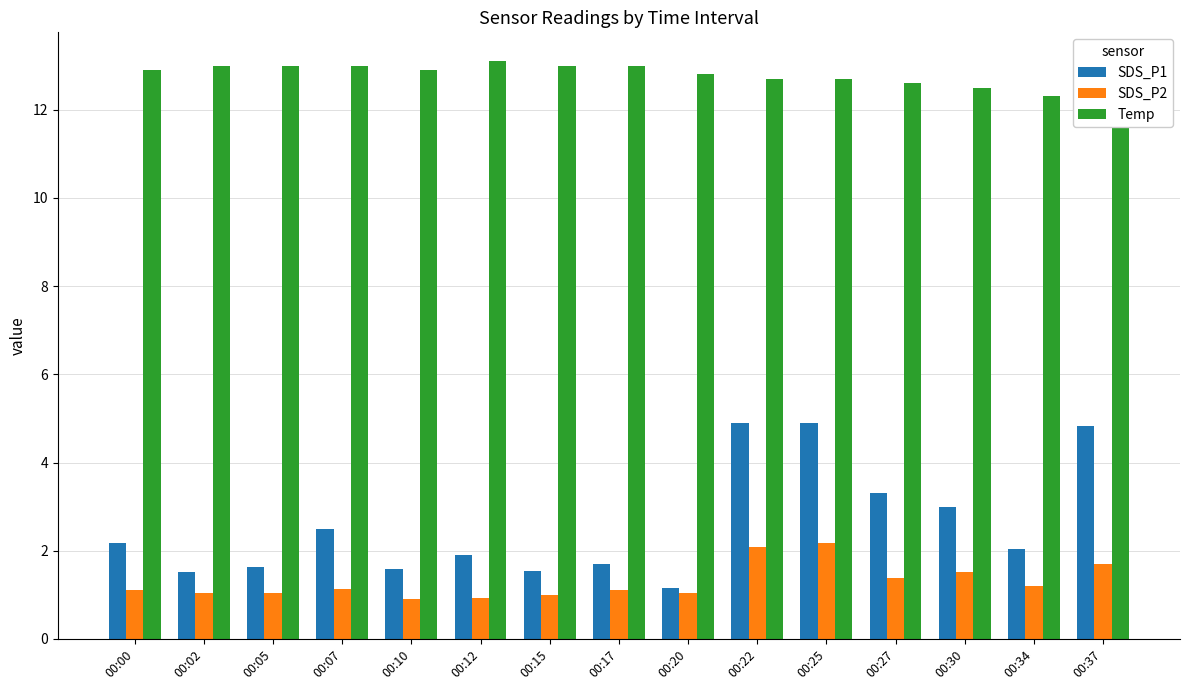

How many data points in SDS_P1 are above 2?

8